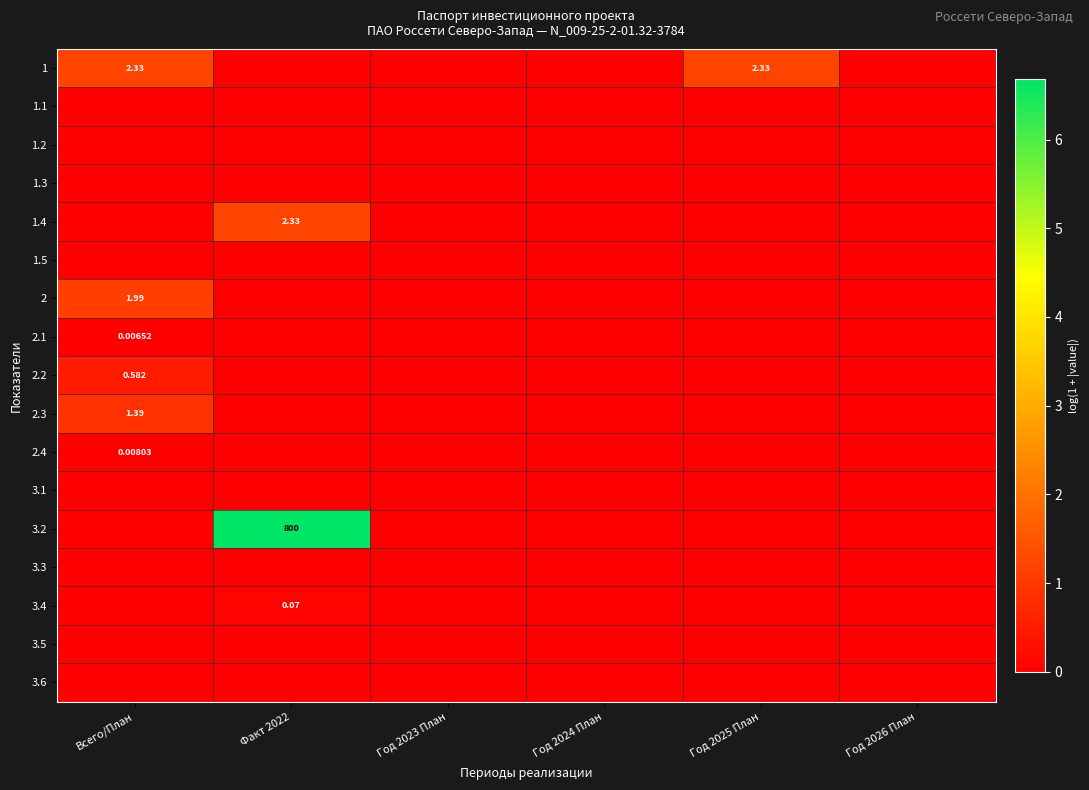

At how many categories does at least one series exceed 4?

1